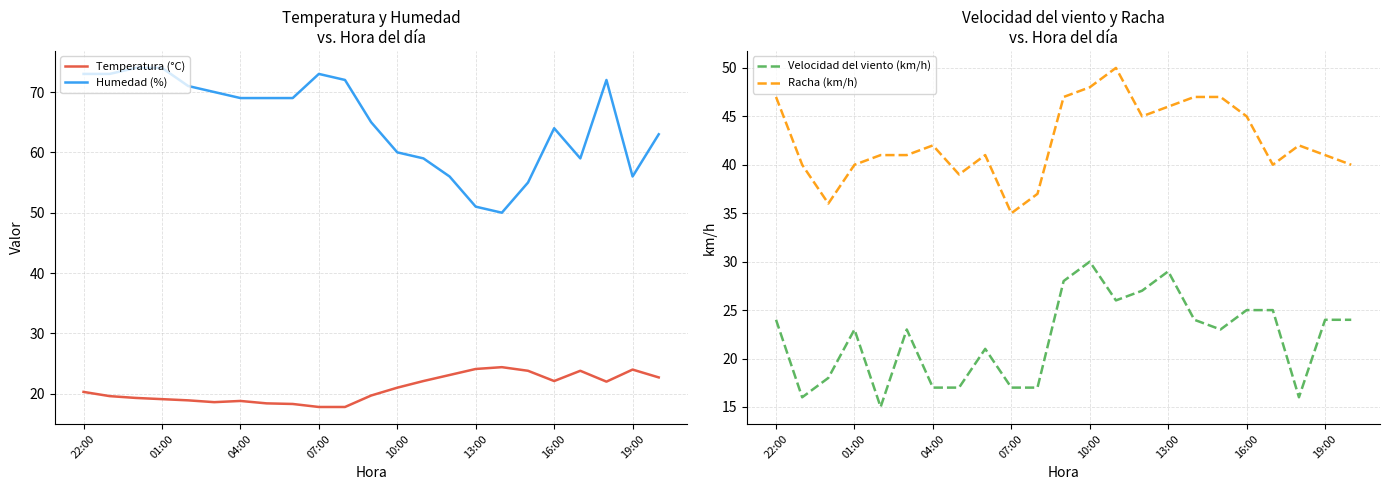

How many values in the Velocidad del viento (km/h) series exceed 23?

11